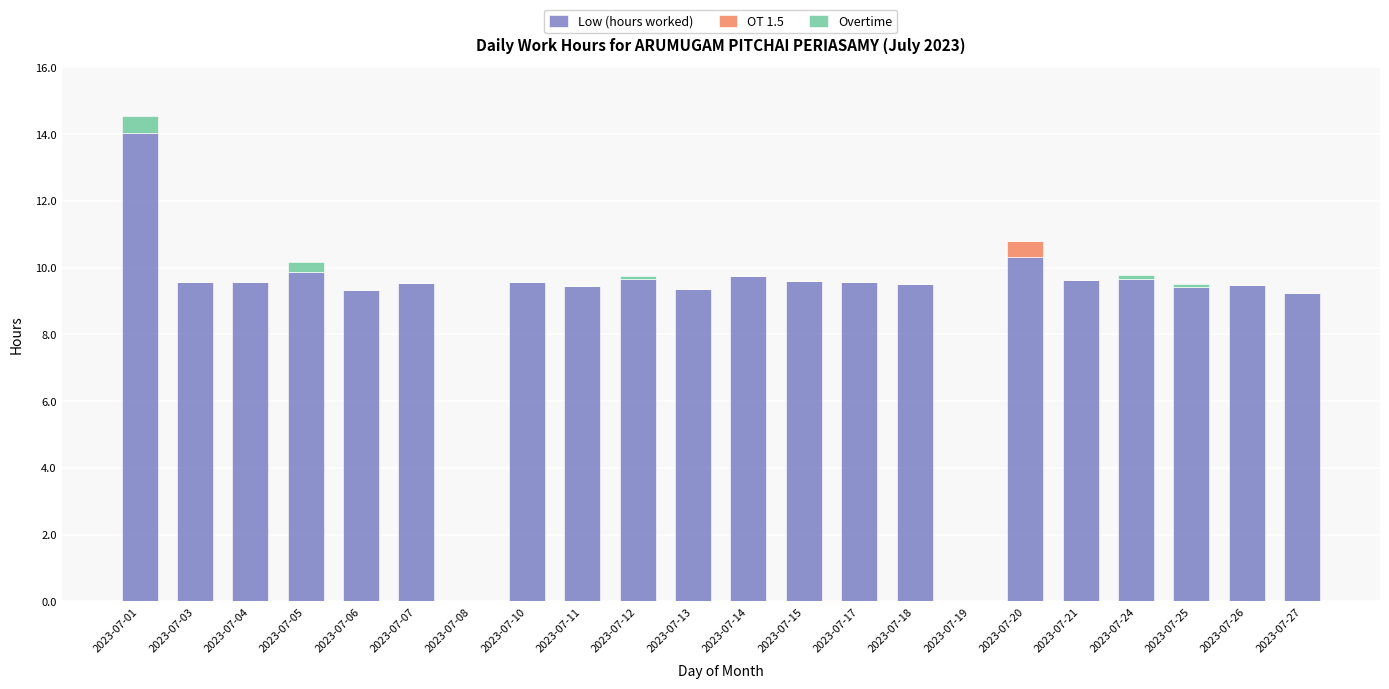

The Low (hours worked) series shows 7.0 at 2023-07-01. True or false?

False